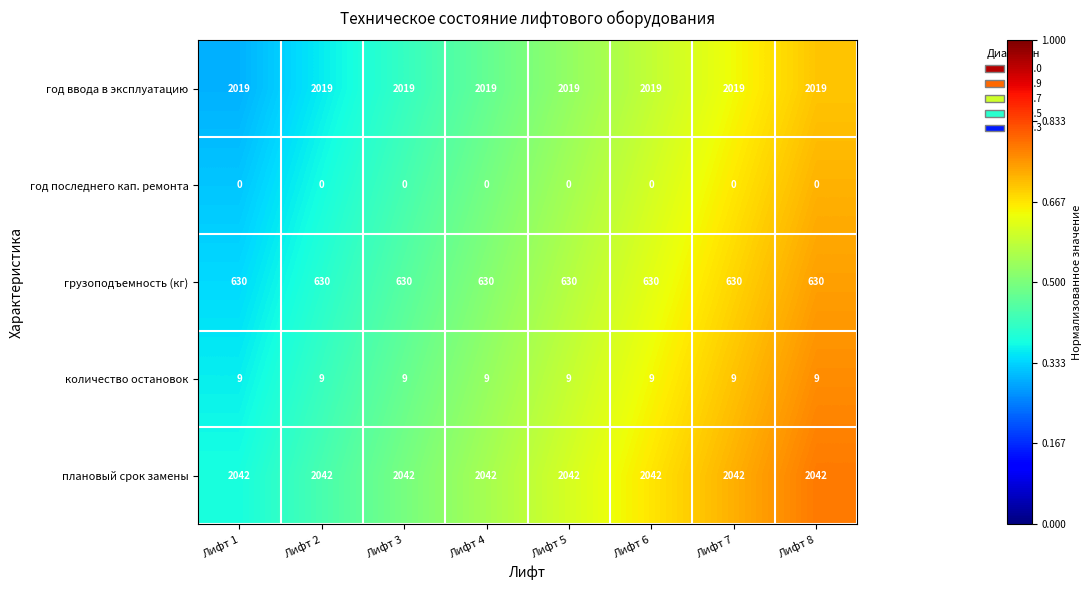

What is the average value of the количество остановок series?

9